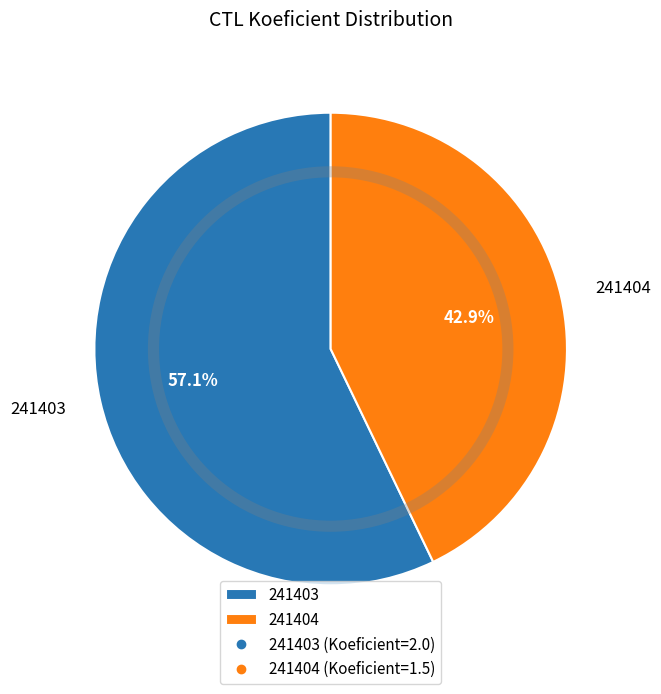

Rank the categories by value from lowest to highest.

241404, 241403